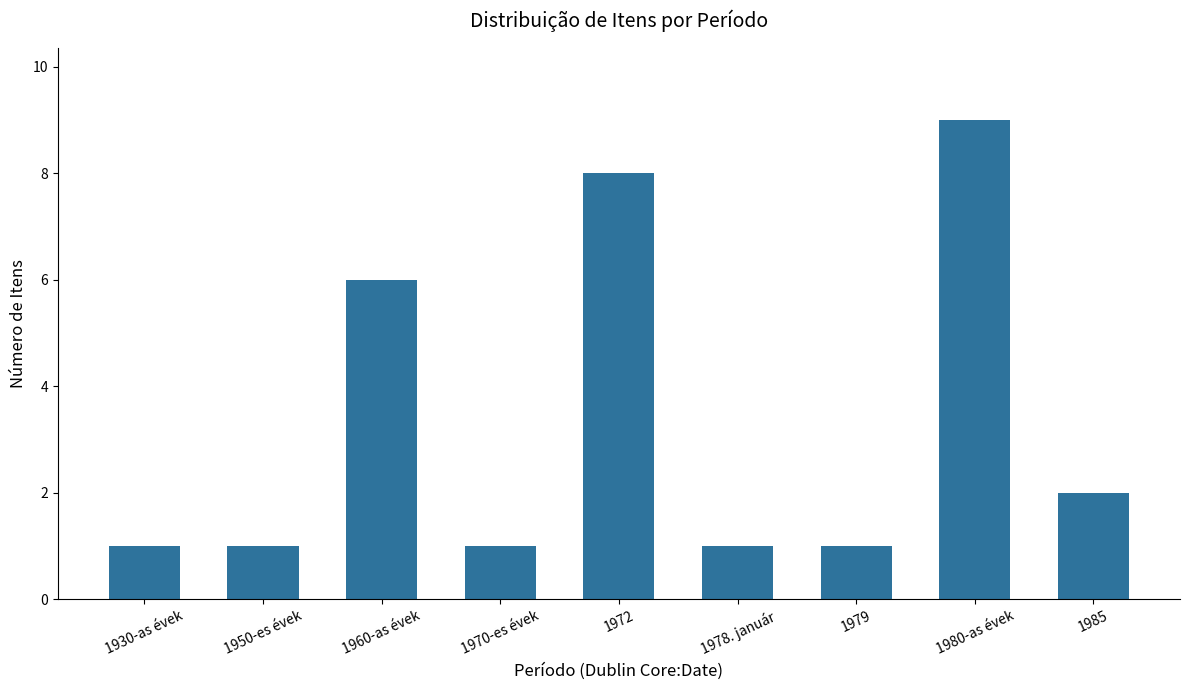

What is the maximum value shown in the chart?

9